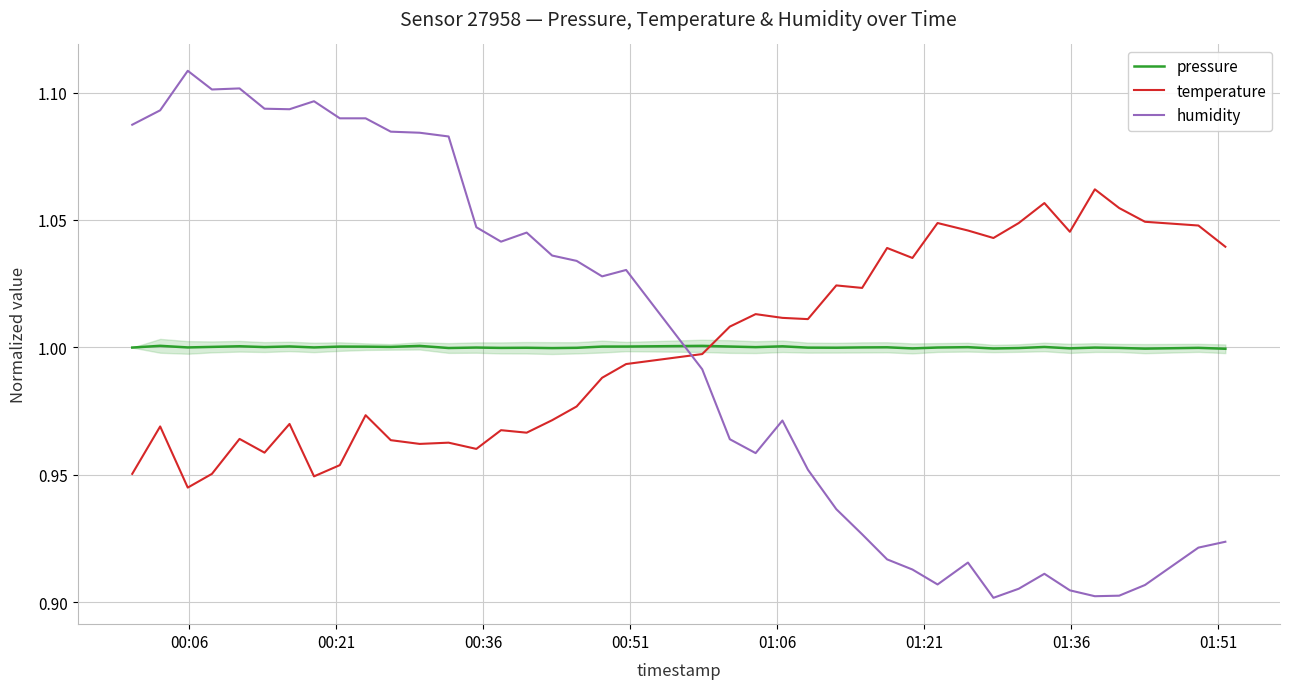

After their last crossing, which series has the higher values: humidity or temperature?

temperature